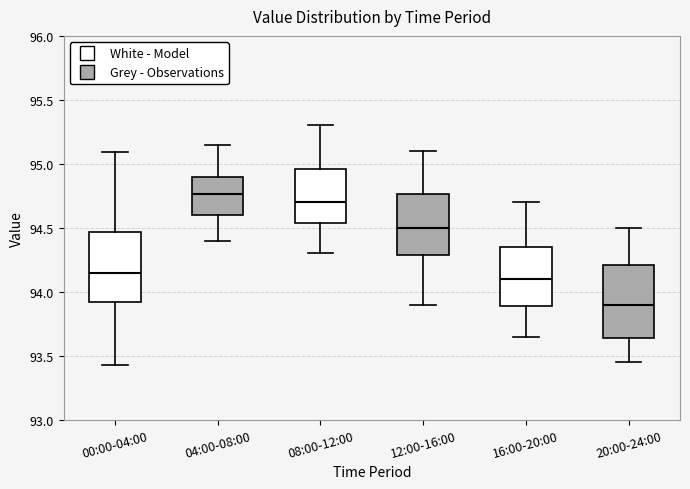

Reading left to right, transcribe this box plot: for each box, give where its median line is, the range the box spans, and where its two whiskers end, as read against the y-axis. The values are not printed on the chart, so give them approximately, as read against the axis.

00:00-04:00: median 94.15, box 93.90 to 94.45, whiskers 93.45 to 95.10
04:00-08:00: median 94.75, box 94.60 to 94.90, whiskers 94.40 to 95.15
08:00-12:00: median 94.70, box 94.55 to 94.95, whiskers 94.30 to 95.30
12:00-16:00: median 94.50, box 94.30 to 94.75, whiskers 93.90 to 95.10
16:00-20:00: median 94.10, box 93.90 to 94.35, whiskers 93.65 to 94.70
20:00-24:00: median 93.90, box 93.65 to 94.20, whiskers 93.45 to 94.50